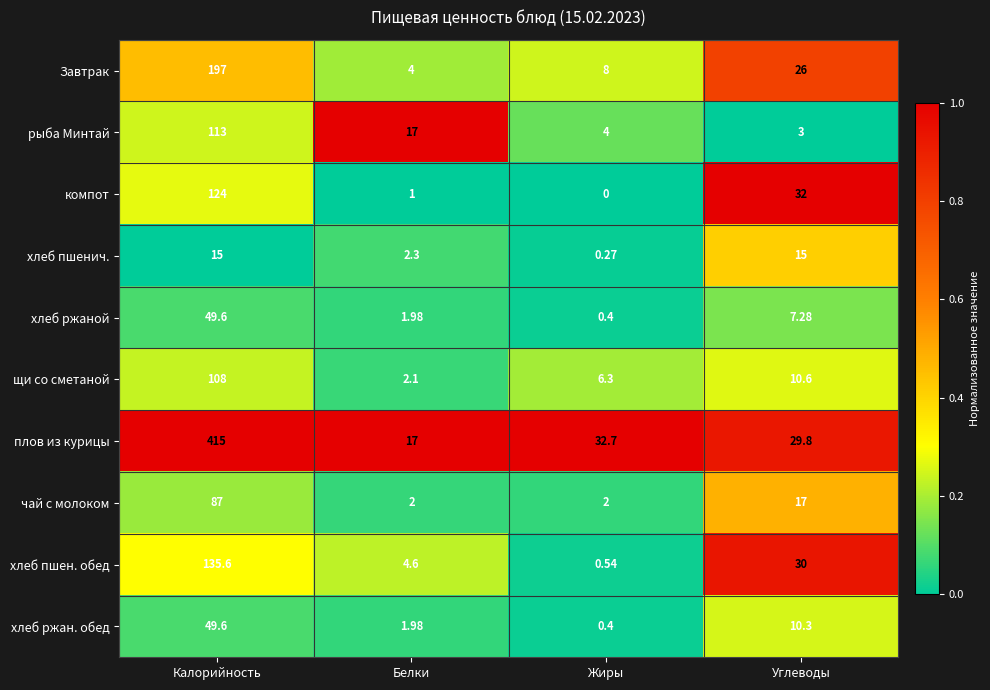

Where is чай с молоком nearest to the value 44?

Углеводы